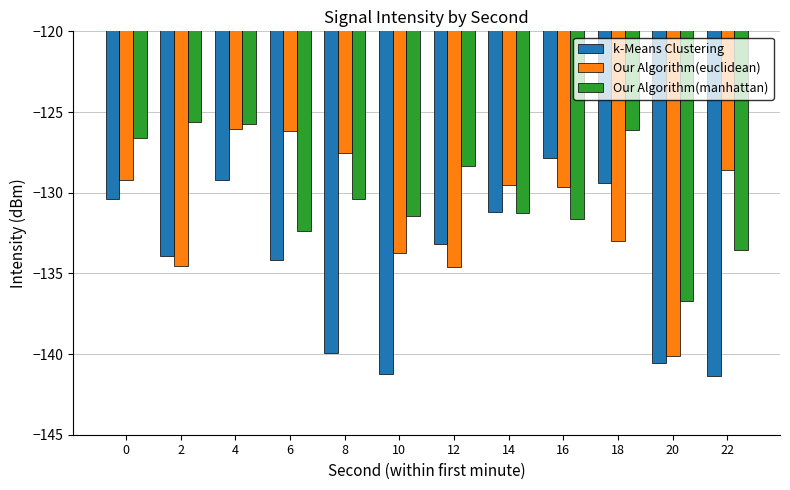

Count the number of data series in this chart.

3